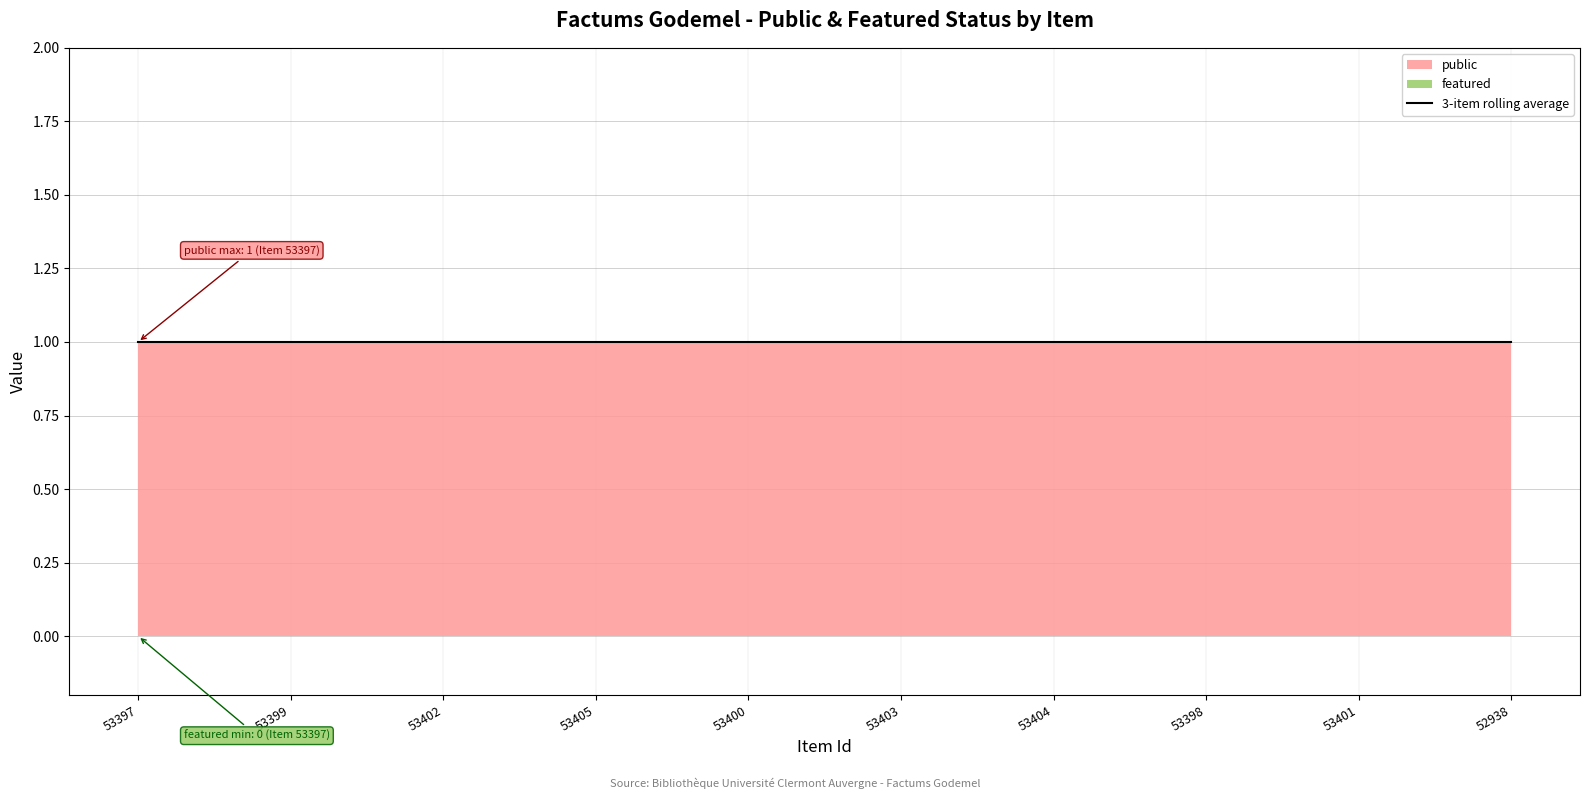

The value of public at 53398 is 1. True or false?

True